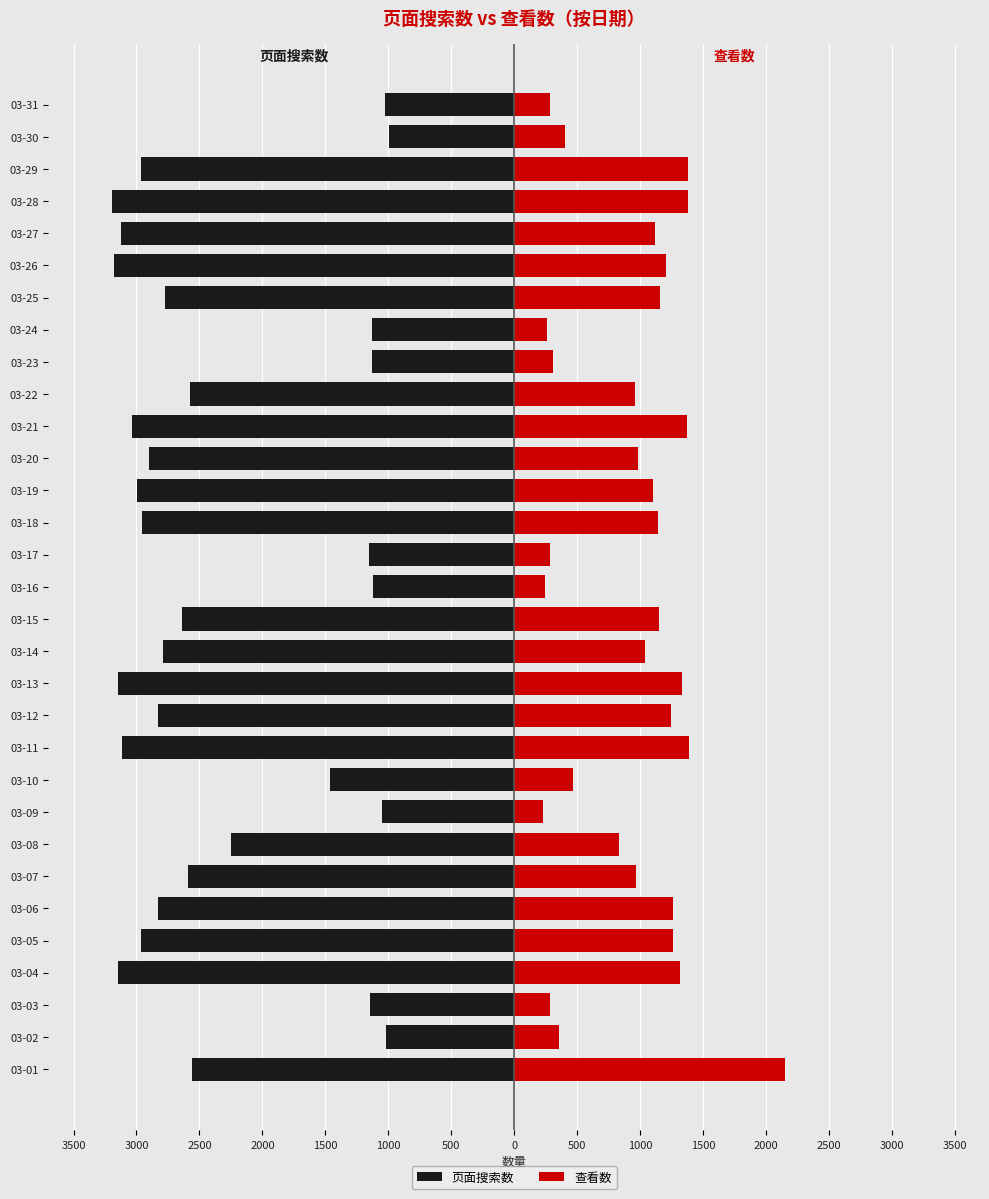

How many values in the 页面搜索数 series exceed -2775?

15